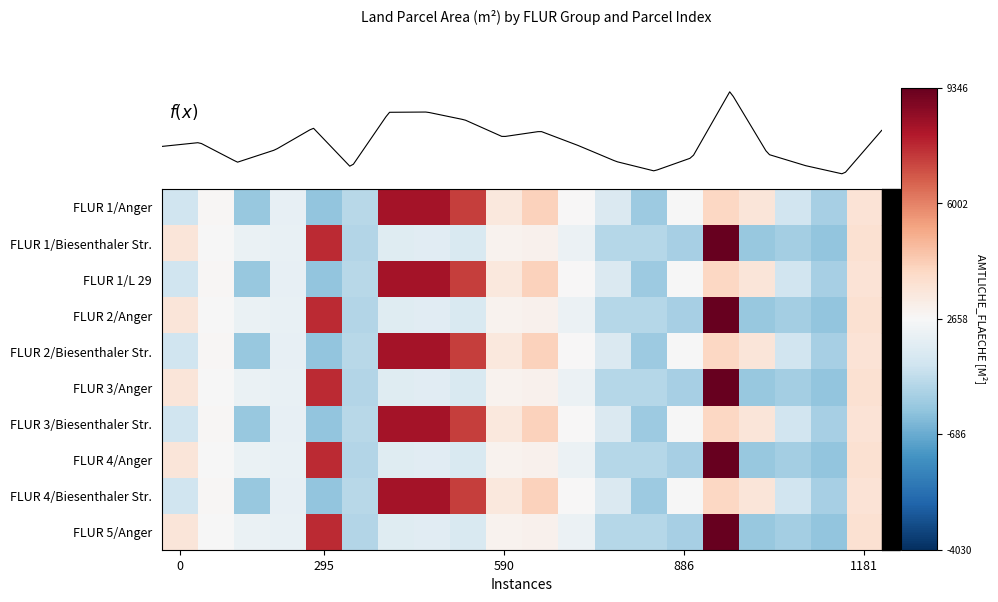

Reading left to right, what are all the values shown in this chart?

FLUR 1/Anger: -1327.8	102.2	-2527.8	-567.8	-2627.8	-1867.8	5562.2	5562.2	4622.2	712.2	1525.2	6.2	-967.8	-2427.8	-27.8	1372.2	792.2	-1257.8	-2227.8	922.2
FLUR 1/Biesenthaler Str.: 792.2	-27.8	-457.8	-487.8	4972.2	-1947.8	-787.8	-747.8	-1027.8	252.2	300.2	-412.8	-1917.8	-1917.8	-2227.8	6688.2	-2538.8	-2275.8	-2619.8	1040.2
FLUR 1/L 29: -1327.8	102.2	-2527.8	-567.8	-2627.8	-1867.8	5562.2	5562.2	4622.2	712.2	1525.2	6.2	-967.8	-2427.8	-27.8	1372.2	792.2	-1257.8	-2227.8	922.2
FLUR 2/Anger: 792.2	-27.8	-457.8	-487.8	4972.2	-1947.8	-787.8	-747.8	-1027.8	252.2	300.2	-412.8	-1917.8	-1917.8	-2227.8	6688.2	-2538.8	-2275.8	-2619.8	1040.2
FLUR 2/Biesenthaler Str.: -1327.8	102.2	-2527.8	-567.8	-2627.8	-1867.8	5562.2	5562.2	4622.2	712.2	1525.2	6.2	-967.8	-2427.8	-27.8	1372.2	792.2	-1257.8	-2227.8	922.2
FLUR 3/Anger: 792.2	-27.8	-457.8	-487.8	4972.2	-1947.8	-787.8	-747.8	-1027.8	252.2	300.2	-412.8	-1917.8	-1917.8	-2227.8	6688.2	-2538.8	-2275.8	-2619.8	1040.2
FLUR 3/Biesenthaler Str.: -1327.8	102.2	-2527.8	-567.8	-2627.8	-1867.8	5562.2	5562.2	4622.2	712.2	1525.2	6.2	-967.8	-2427.8	-27.8	1372.2	792.2	-1257.8	-2227.8	922.2
FLUR 4/Anger: 792.2	-27.8	-457.8	-487.8	4972.2	-1947.8	-787.8	-747.8	-1027.8	252.2	300.2	-412.8	-1917.8	-1917.8	-2227.8	6688.2	-2538.8	-2275.8	-2619.8	1040.2
FLUR 4/Biesenthaler Str.: -1327.8	102.2	-2527.8	-567.8	-2627.8	-1867.8	5562.2	5562.2	4622.2	712.2	1525.2	6.2	-967.8	-2427.8	-27.8	1372.2	792.2	-1257.8	-2227.8	922.2
FLUR 5/Anger: 792.2	-27.8	-457.8	-487.8	4972.2	-1947.8	-787.8	-747.8	-1027.8	252.2	300.2	-412.8	-1917.8	-1917.8	-2227.8	6688.2	-2538.8	-2275.8	-2619.8	1040.2